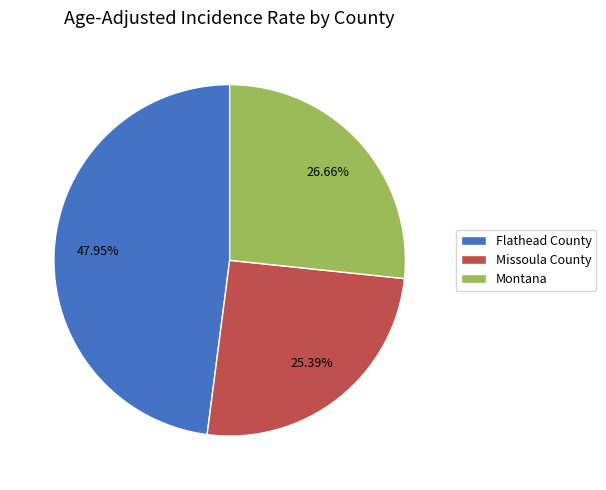

Rank the categories by value from highest to lowest.

Flathead County, Montana, Missoula County